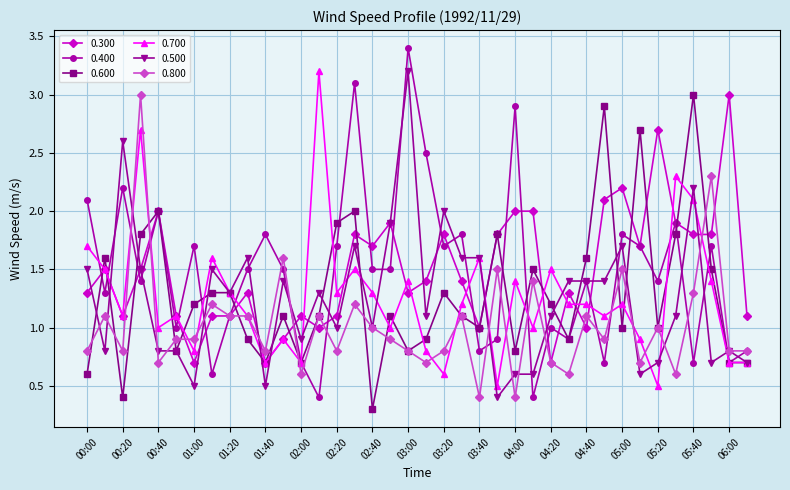

What is the highest value of the 0.800 series?

3.0